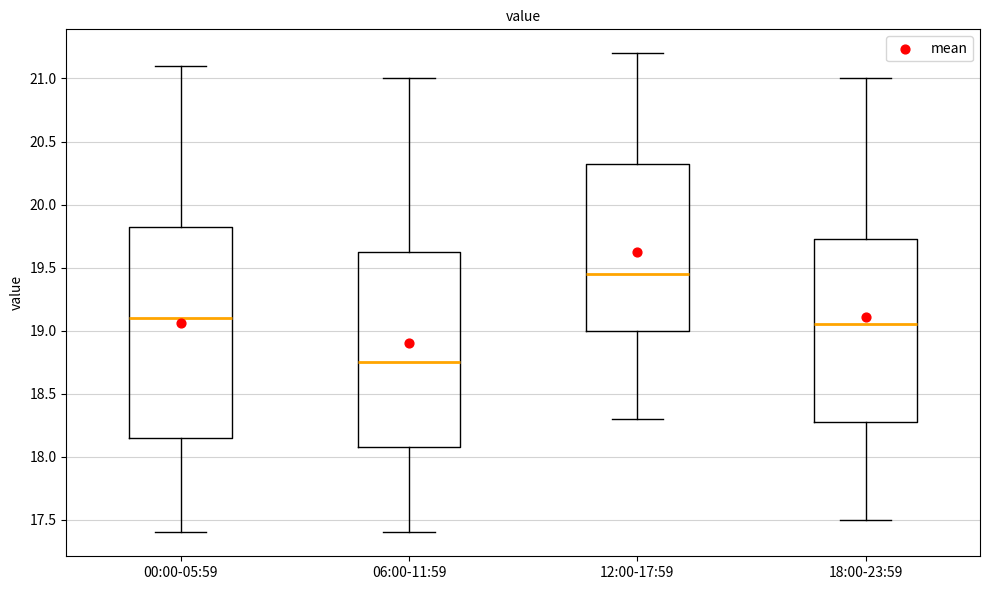

Which box is the tallest, from its lower edge to its upper edge?

00:00-05:59